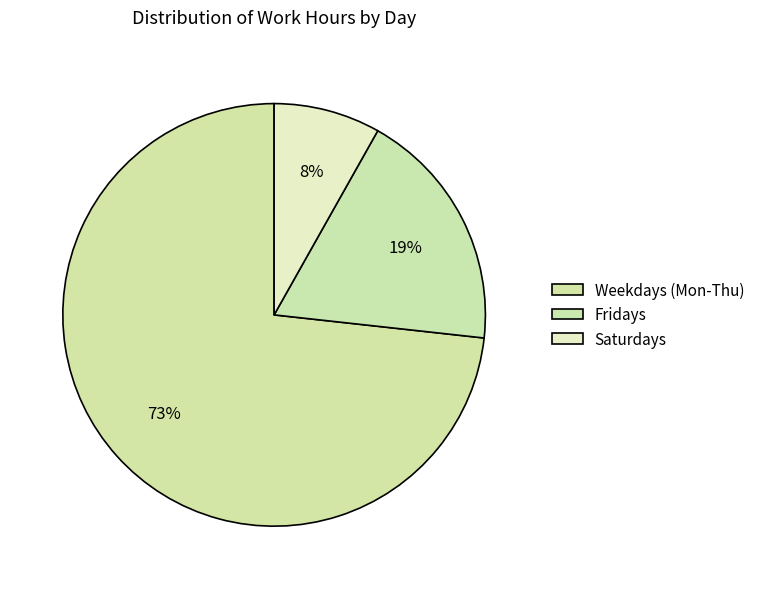

Which slice is the largest?

Weekdays (Mon-Thu)